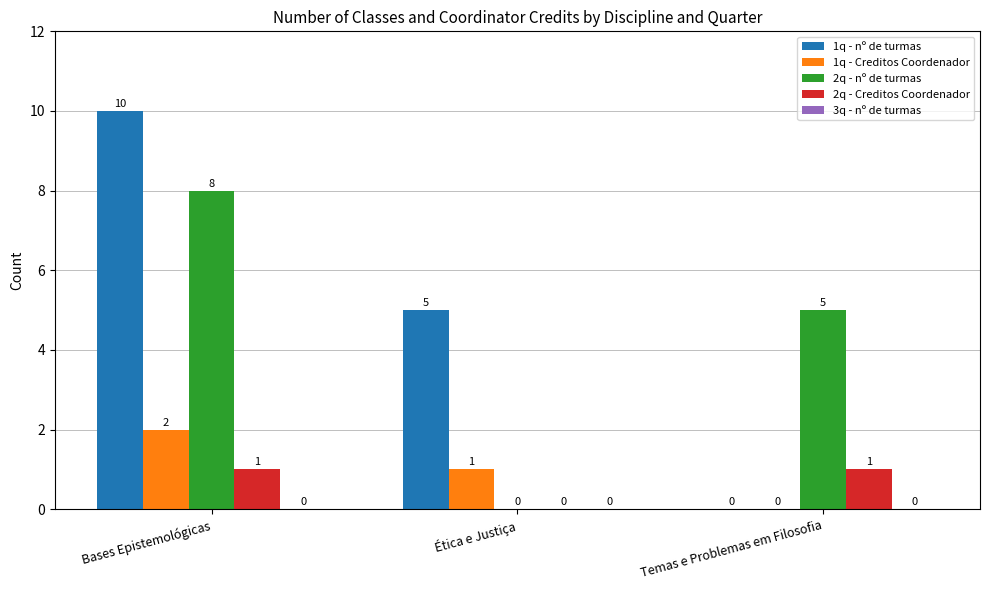

The value of 2q - Creditos Coordenador at Temas e Problemas em Filosofia is 1. True or false?

True